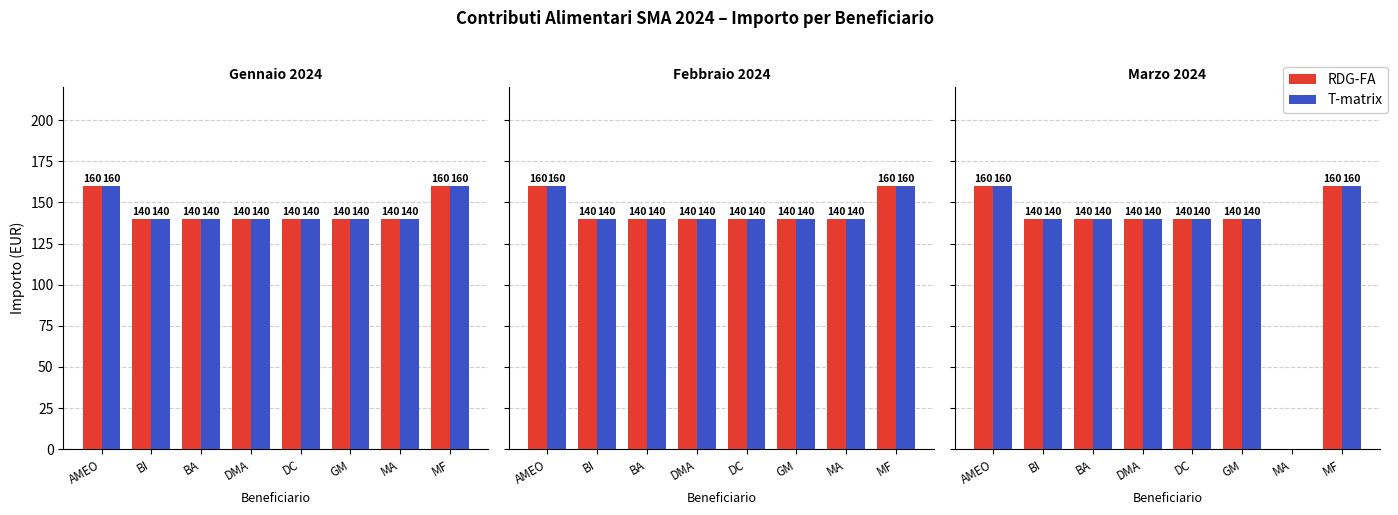

Which series changed the most between GM and MF?

RDG-FA